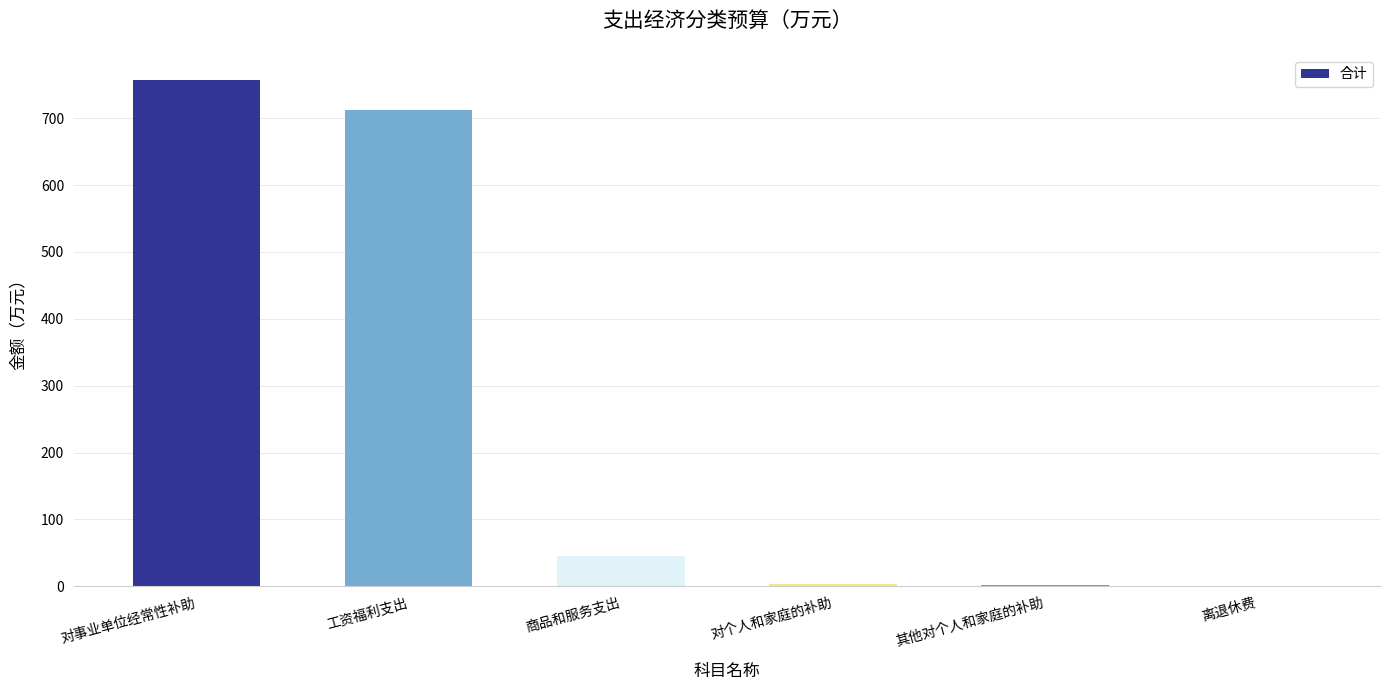

Is it true that the value at 商品和服务支出 is 72?

False